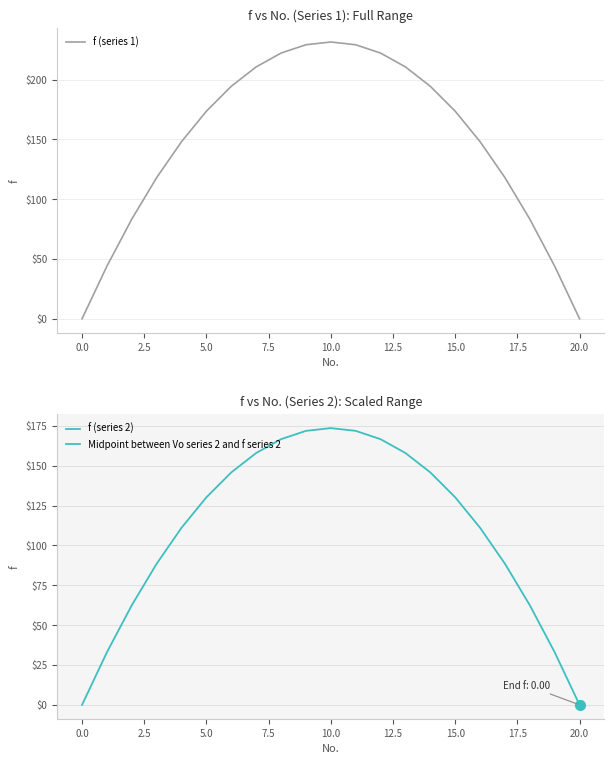

True or false: f (series 1) has a value of 0.0 at 0.0.

True